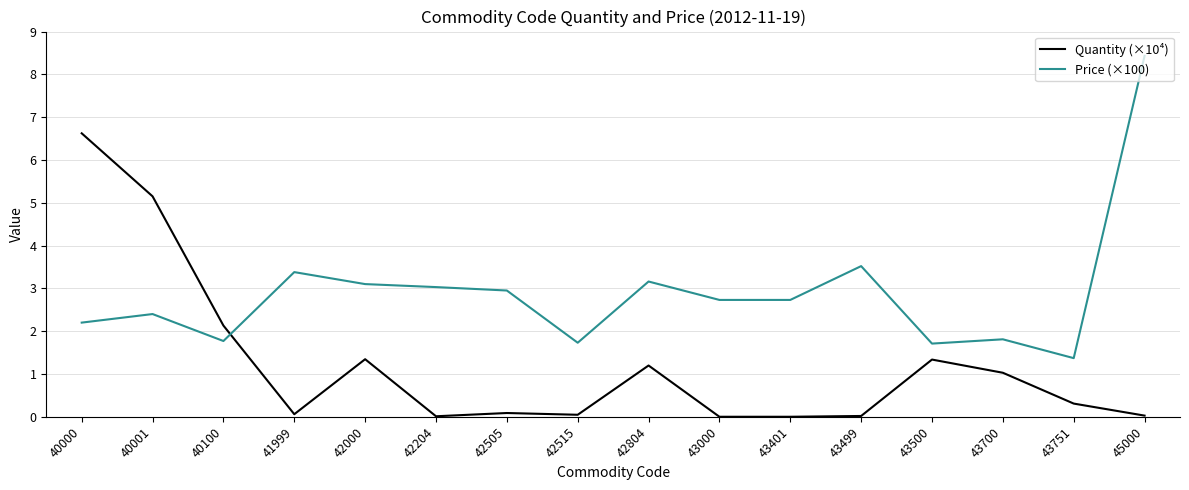

At which label does Price (×100) first exceed 2?

40000